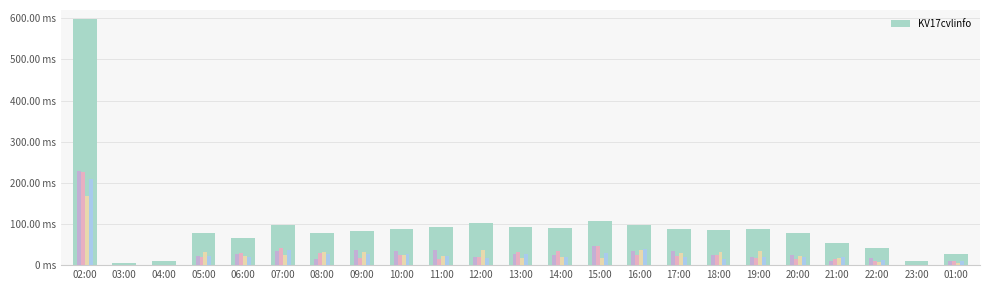

What is the difference between the maximum and second lowest values?

588